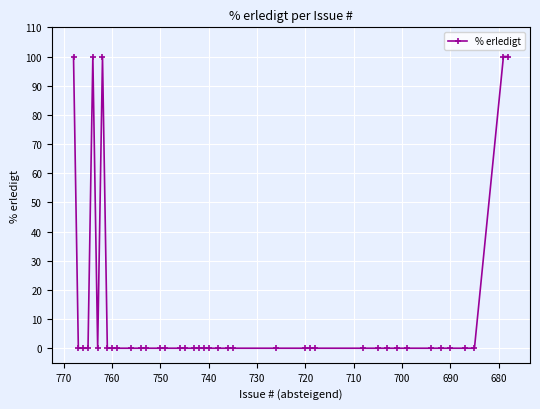

What is the sum of all values?

500